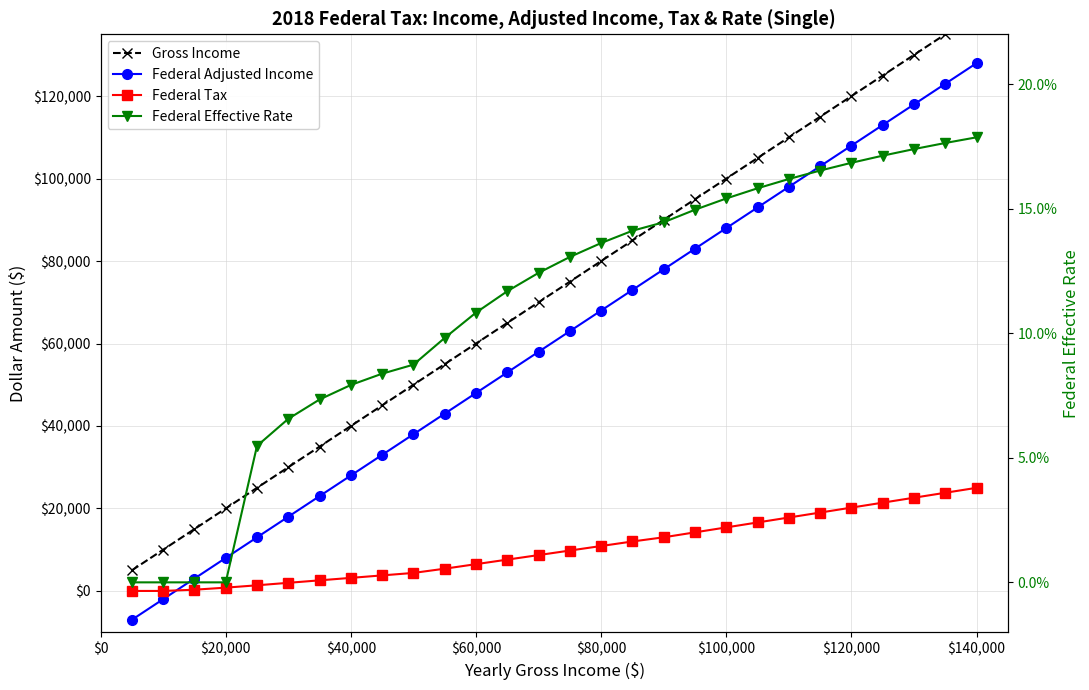

How many lines are shown in the chart?

4